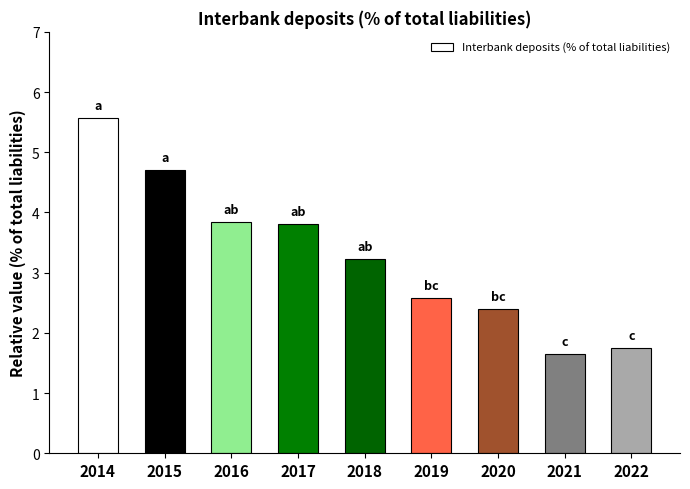

How many data points are above 3?

5